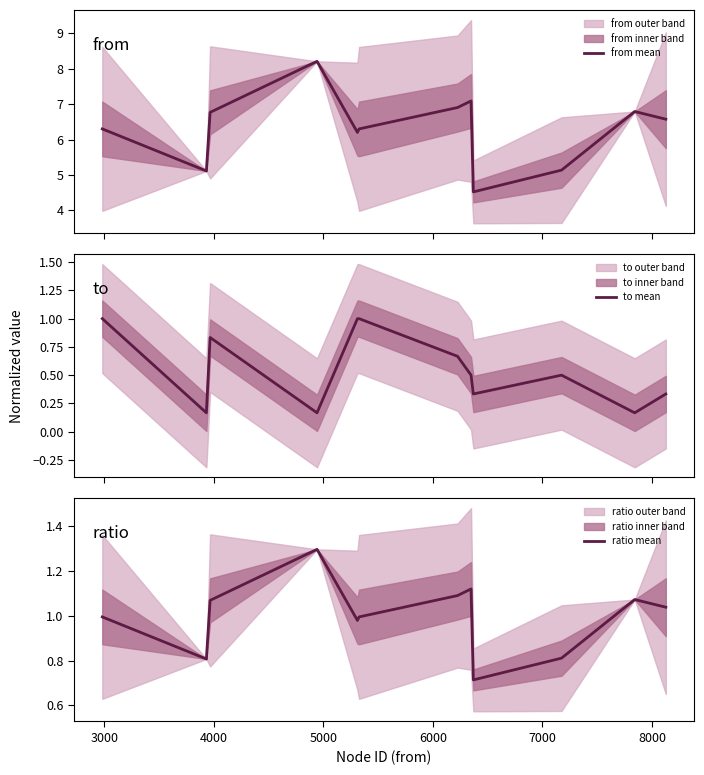

Does the chart display data point markers on the line(s)?

No